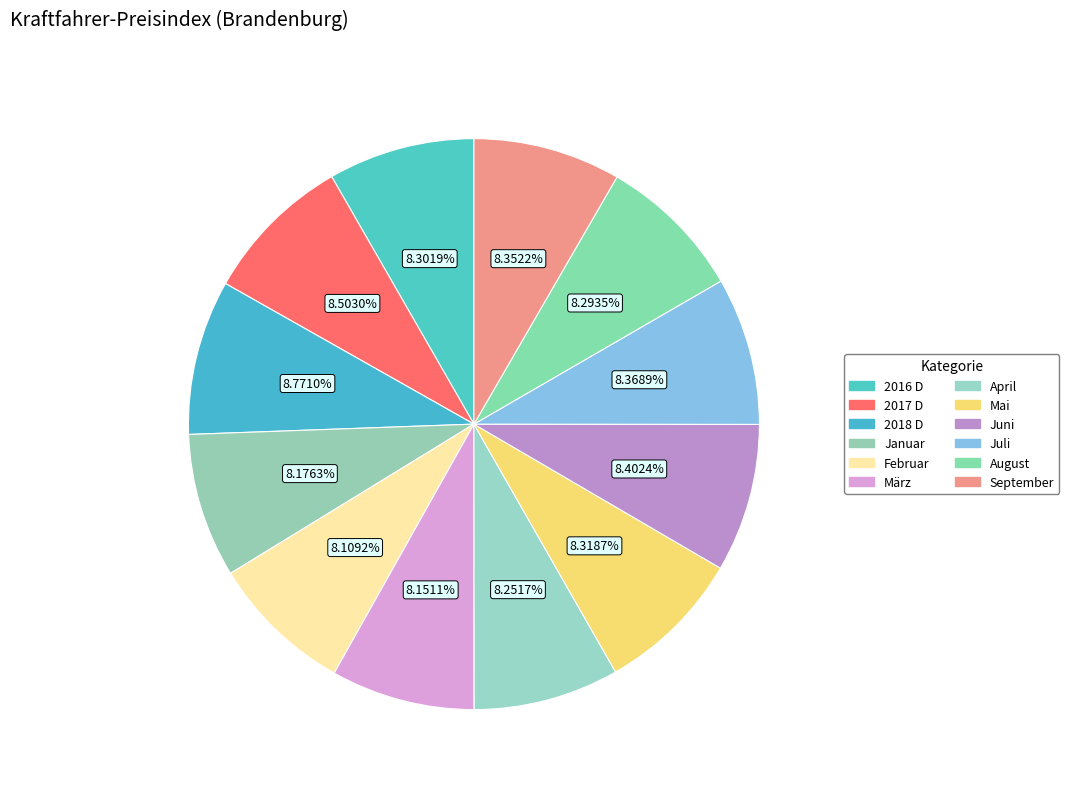

Is it true that Mai is 8% of the pie?

True